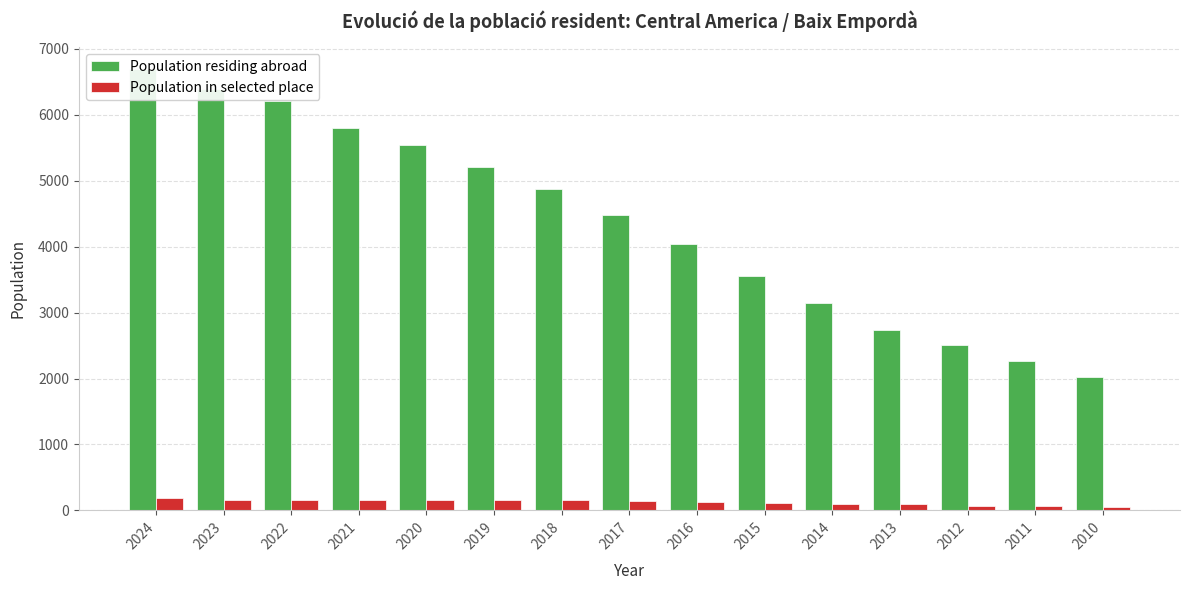

What is the smallest value displayed?

56